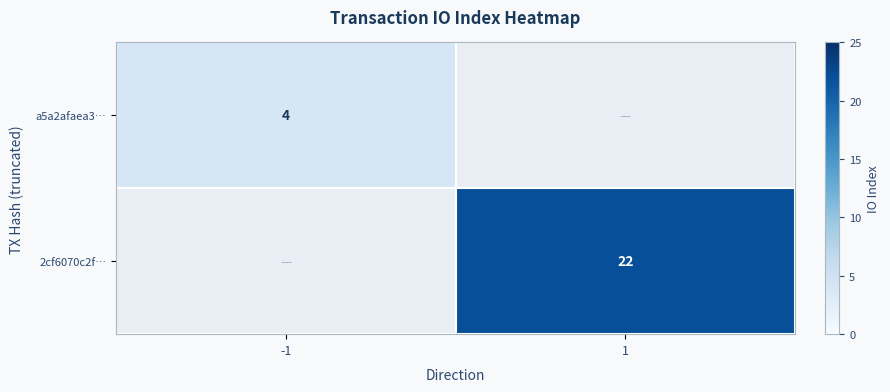

Is the value of 2cf6070c2f… at 1 greater than the value of a5a2afaea3… at -1?

Yes